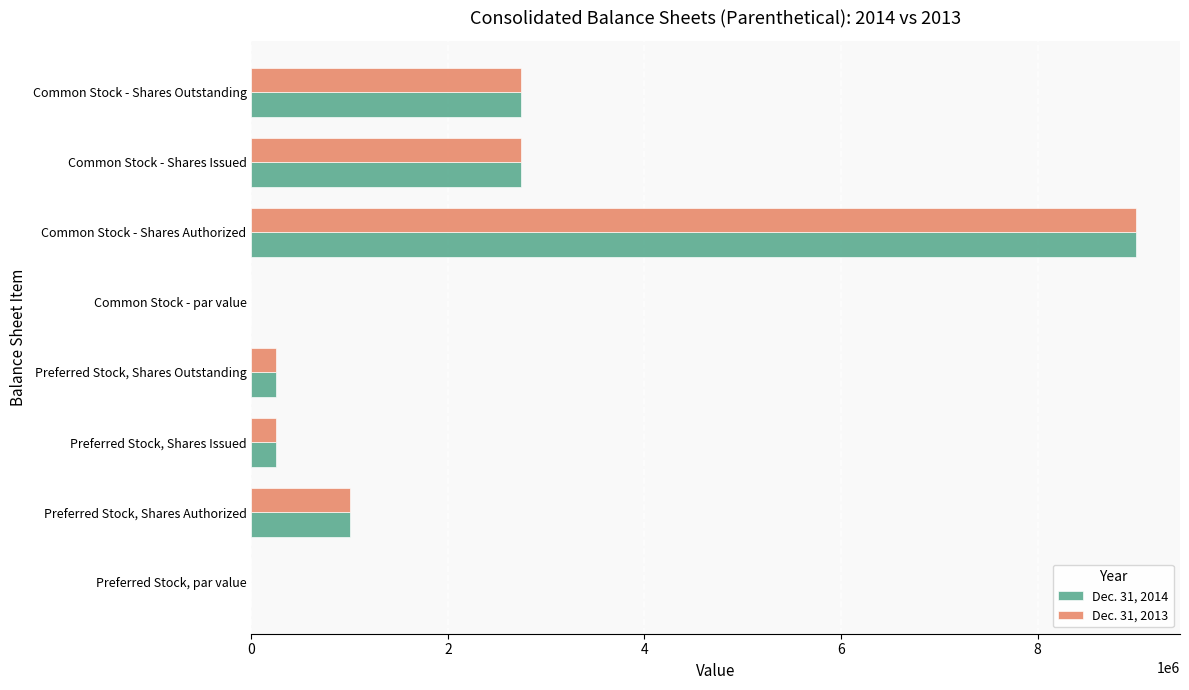

At which category is the sum across all series the highest?

Common Stock - Shares Authorized